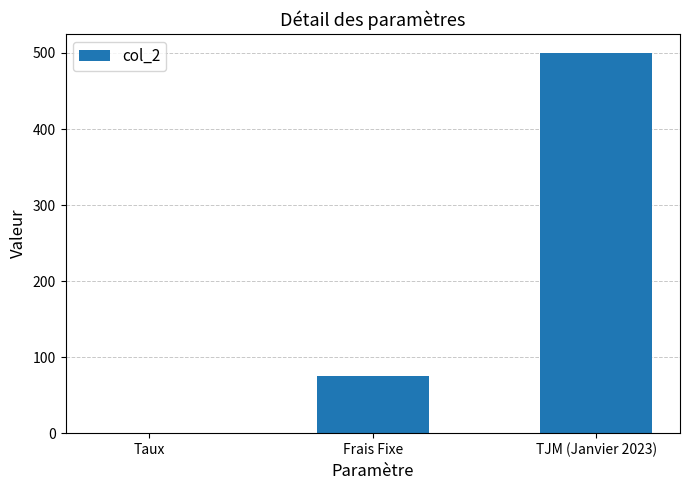

What value does the data have at Frais Fixe?

75.0